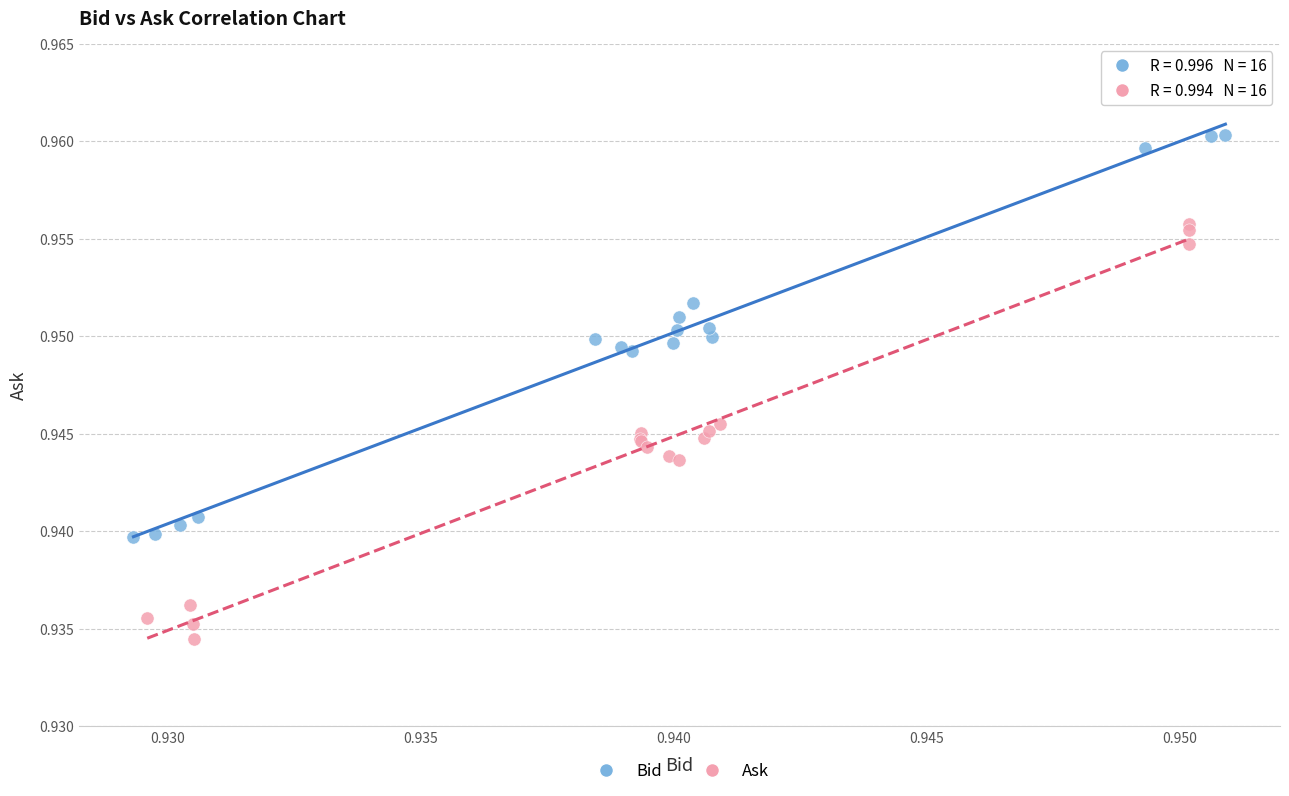

Which series contains the lowest Y value?

Ask